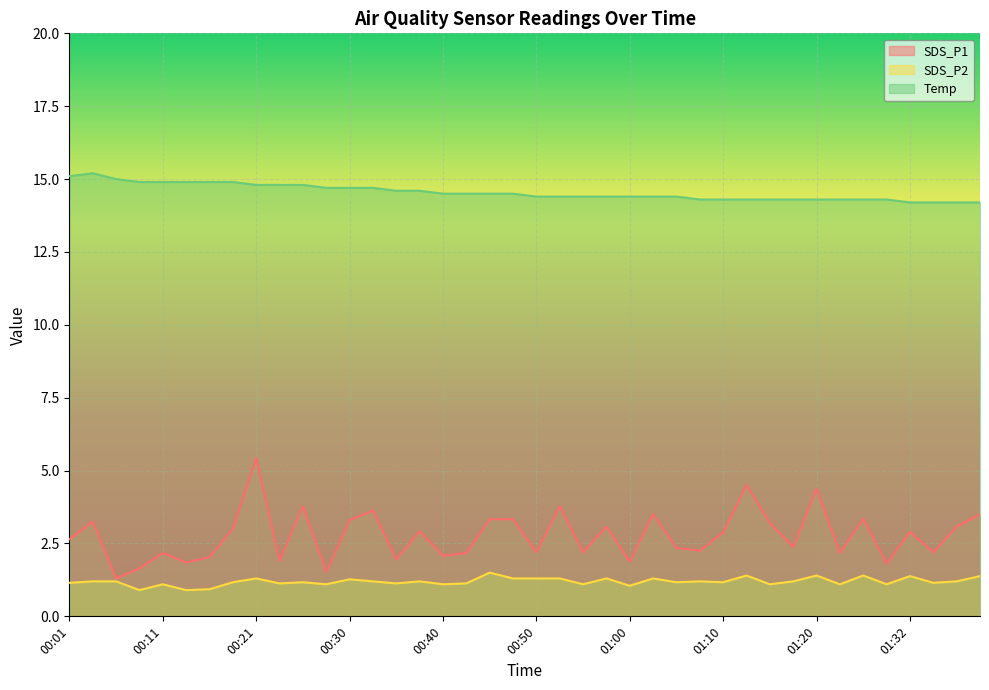

At which category does the chart reach its peak across all series?

00:04